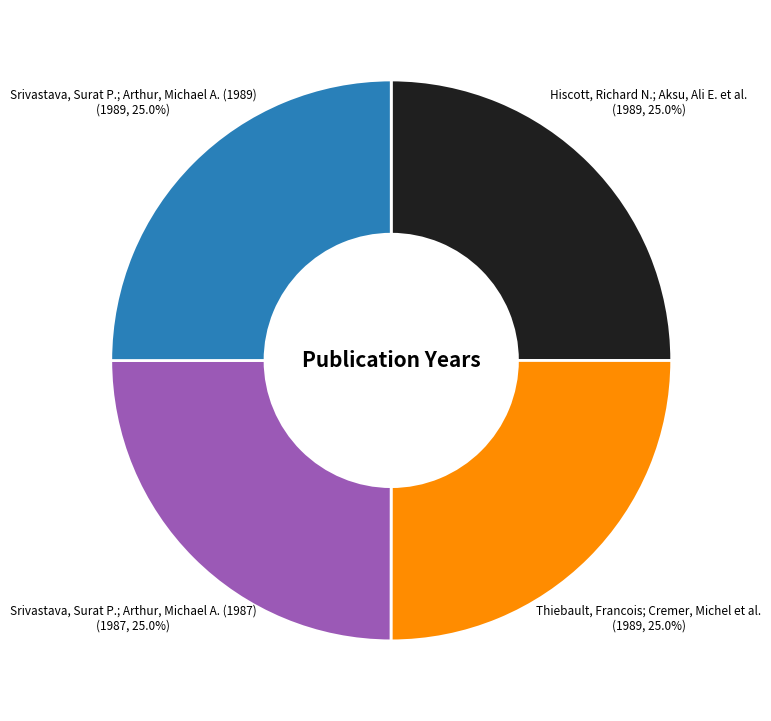

The Hiscott, Richard N.; Aksu, Ali E. et al. slice represents 37% of the pie. True or false?

False